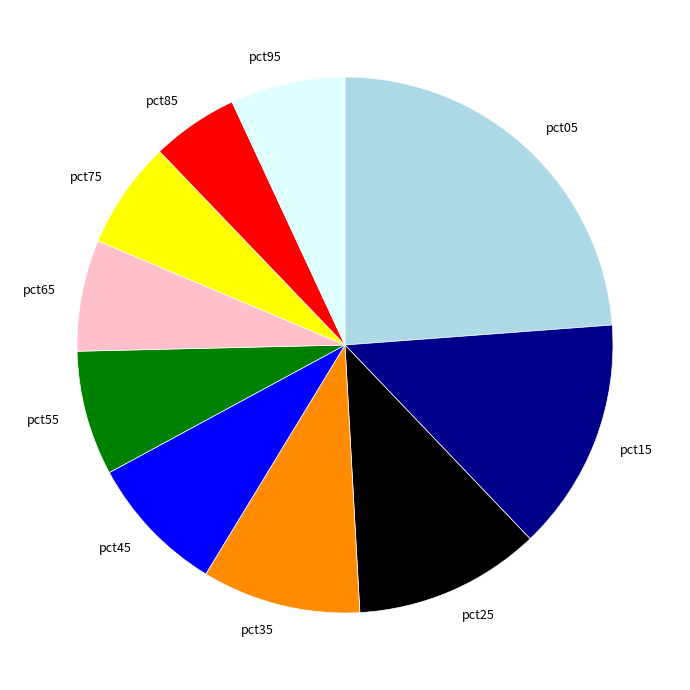

Which has a higher value, pct15 or pct95?

pct15